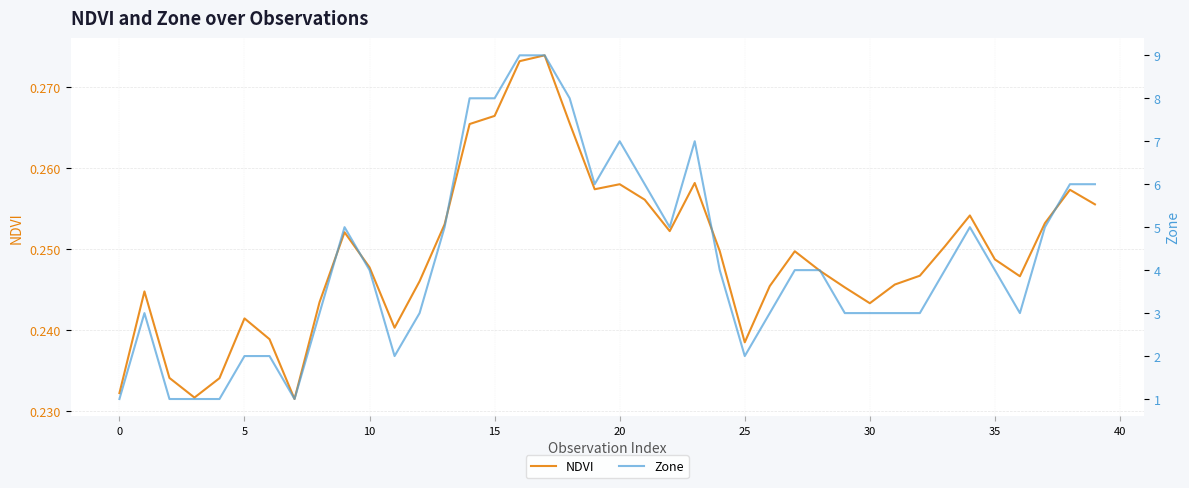

Count the number of data series in this chart.

2